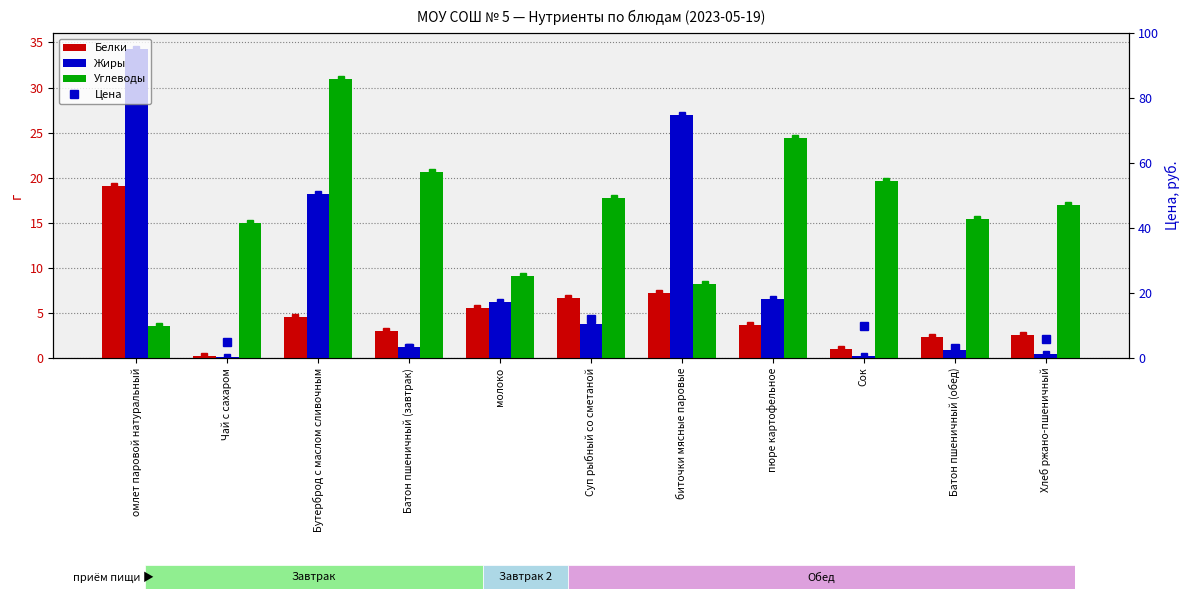

Reading right to left, list all the values displayed in this chart.

Белки: 2.6	2.3	1.0	3.7	7.2	6.7	5.6	3.0	4.6	0.2	19.1
Жиры: 0.4	0.9	0.2	6.5	27.0	3.8	6.2	1.2	18.2	0.1	34.3
Углеводы: 17.0	15.4	19.6	24.4	8.2	17.7	9.1	20.6	31.0	15.0	3.6
Цена: 6.0	3.0	10.0	14.0	40.0	12.0	14.8	3.0	8.0	5.0	24.0